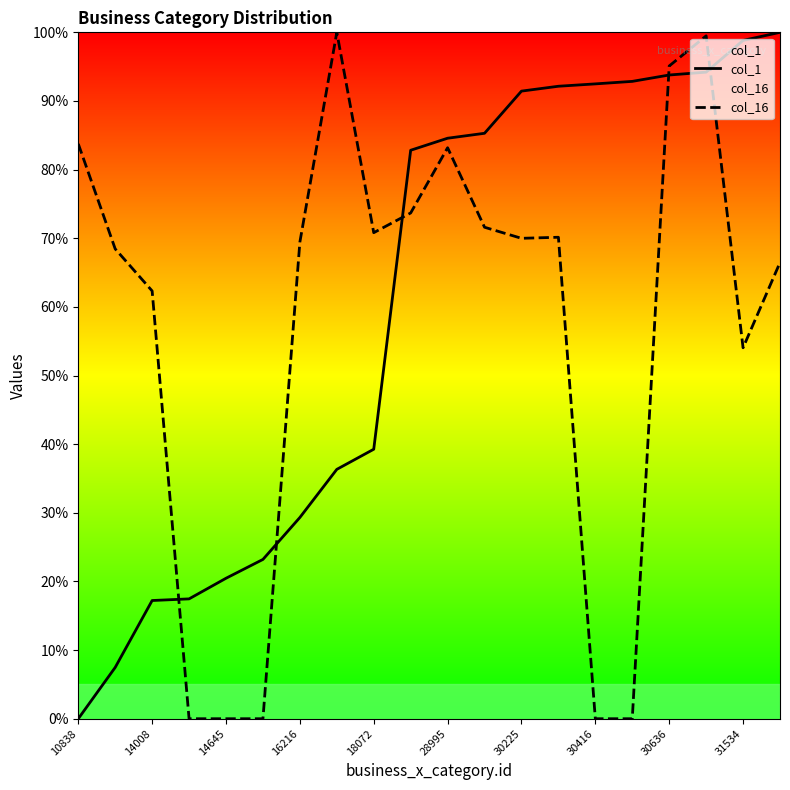

The value of col_1 at 15 is 92.9. True or false?

True